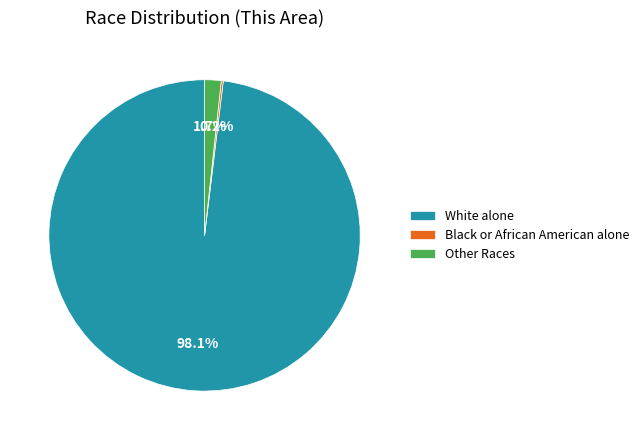

What is the largest slice in the pie chart?

White alone